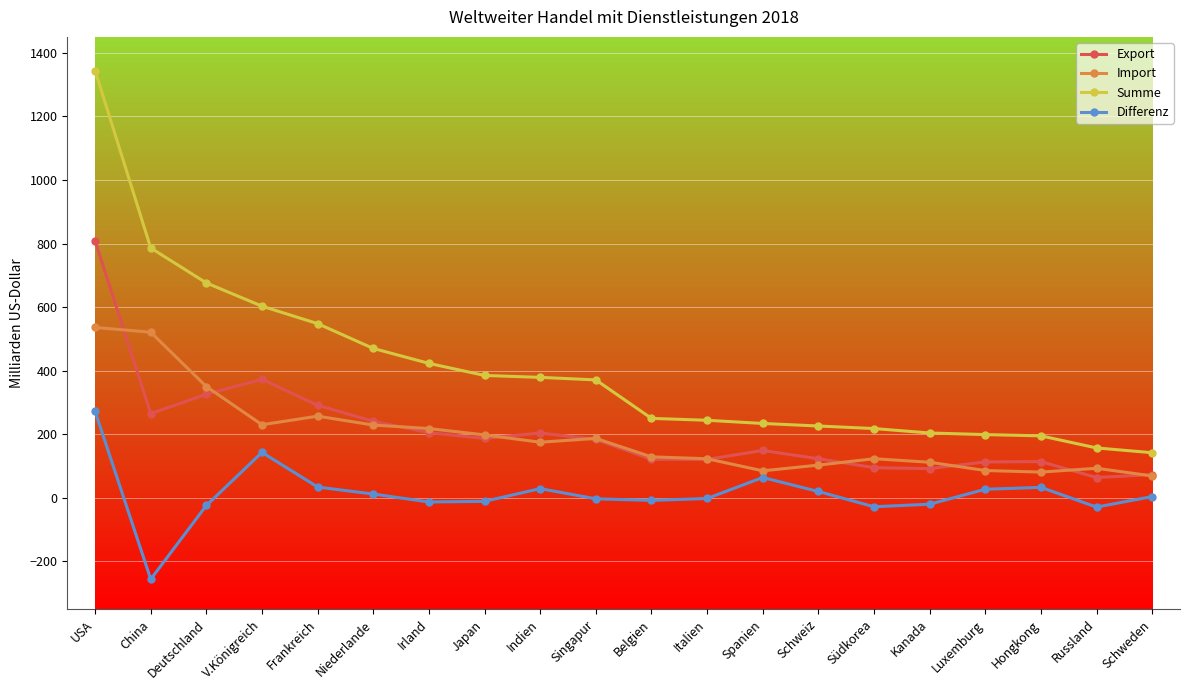

True or false: Differenz has a value of 27 at Luxemburg.

True